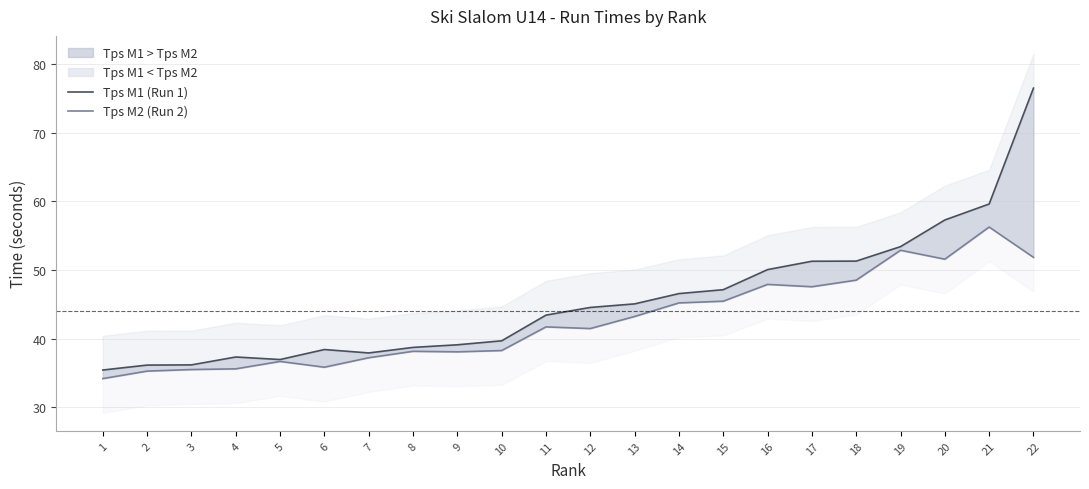

Where is Tps M1 (Run 1) nearest to the value 55?

19